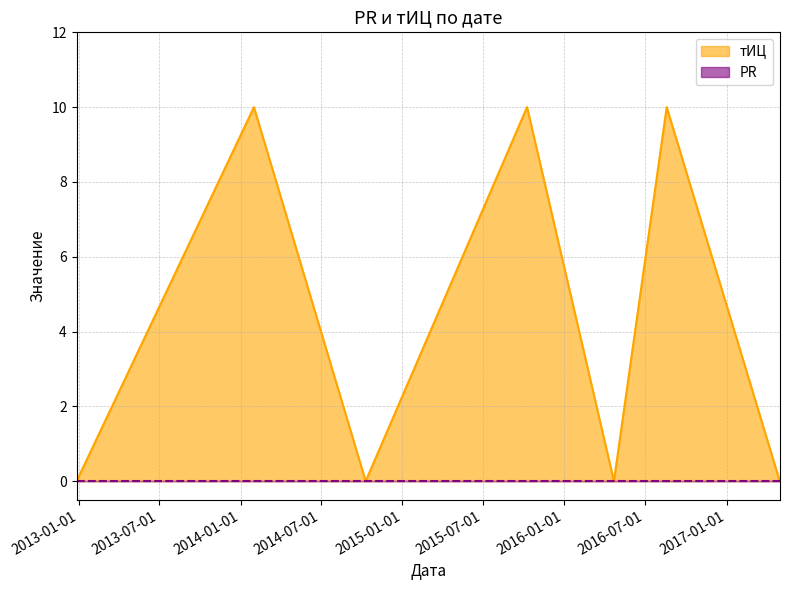

Where is the first local maximum?

2014-01-31